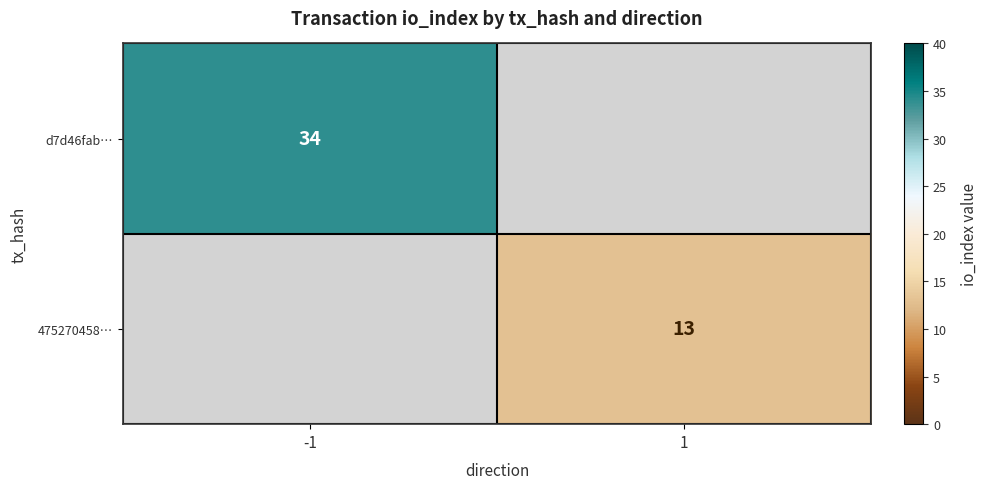

What is the minimum value shown in the chart?

13.0